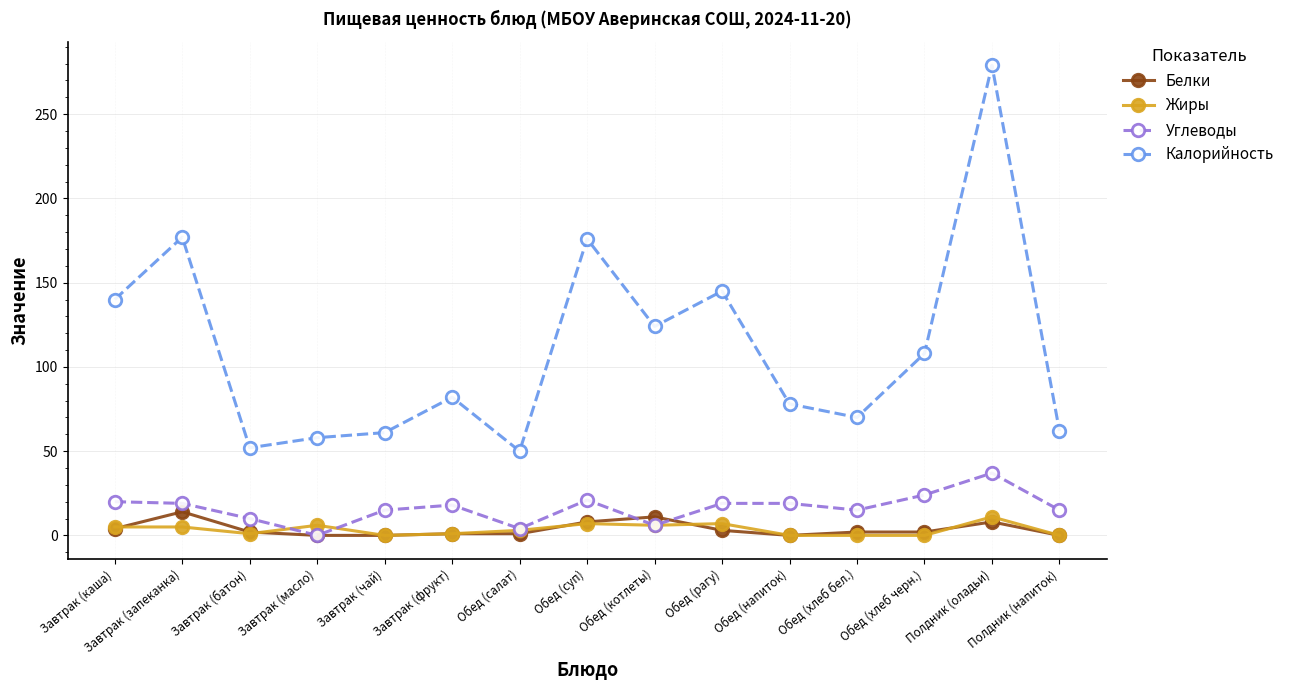

What is the difference between the second highest and second lowest values in the Калорийность series?

125